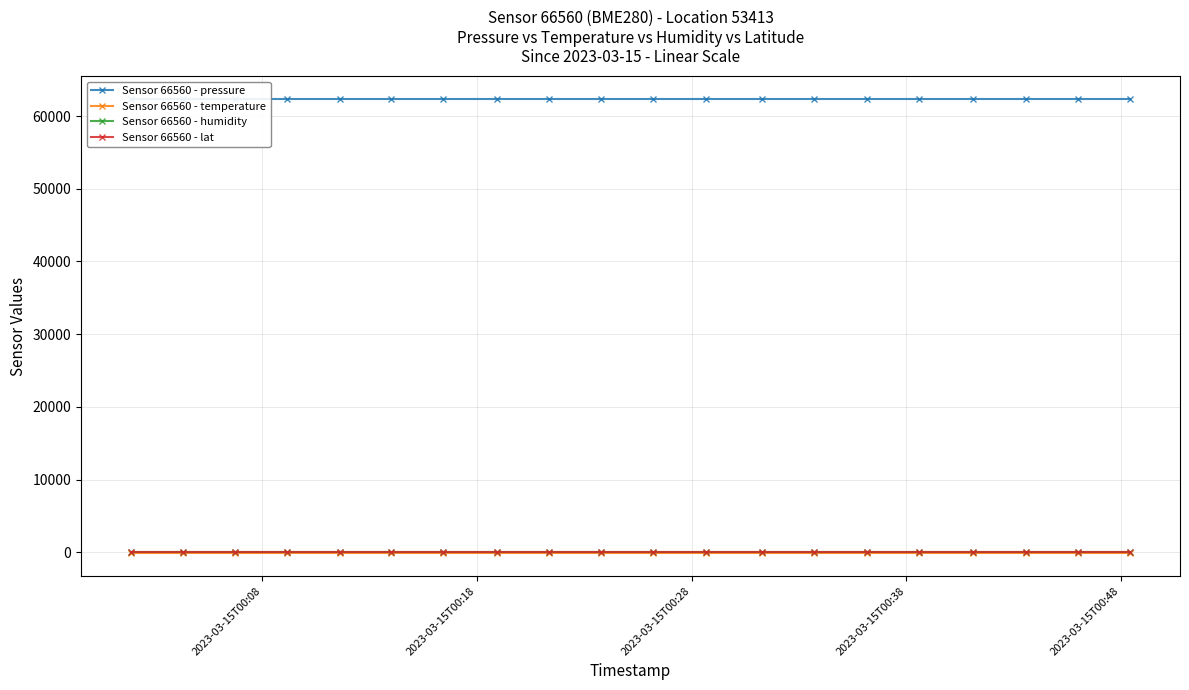

Rank the series by their maximum value, from lowest to highest.

Sensor 66560 - temperature, Sensor 66560 - lat, Sensor 66560 - humidity, Sensor 66560 - pressure